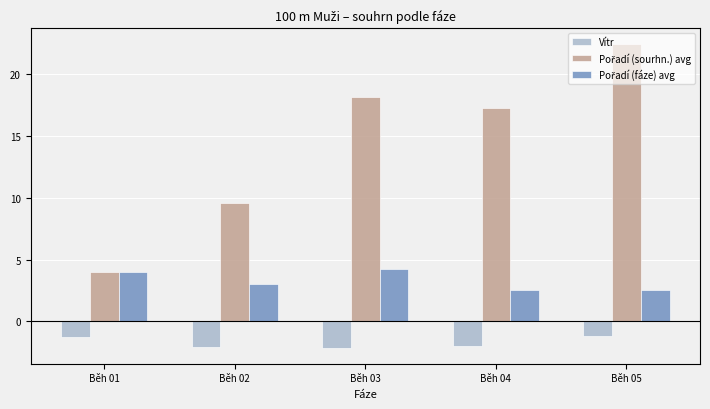

What is the greatest value displayed?

22.5